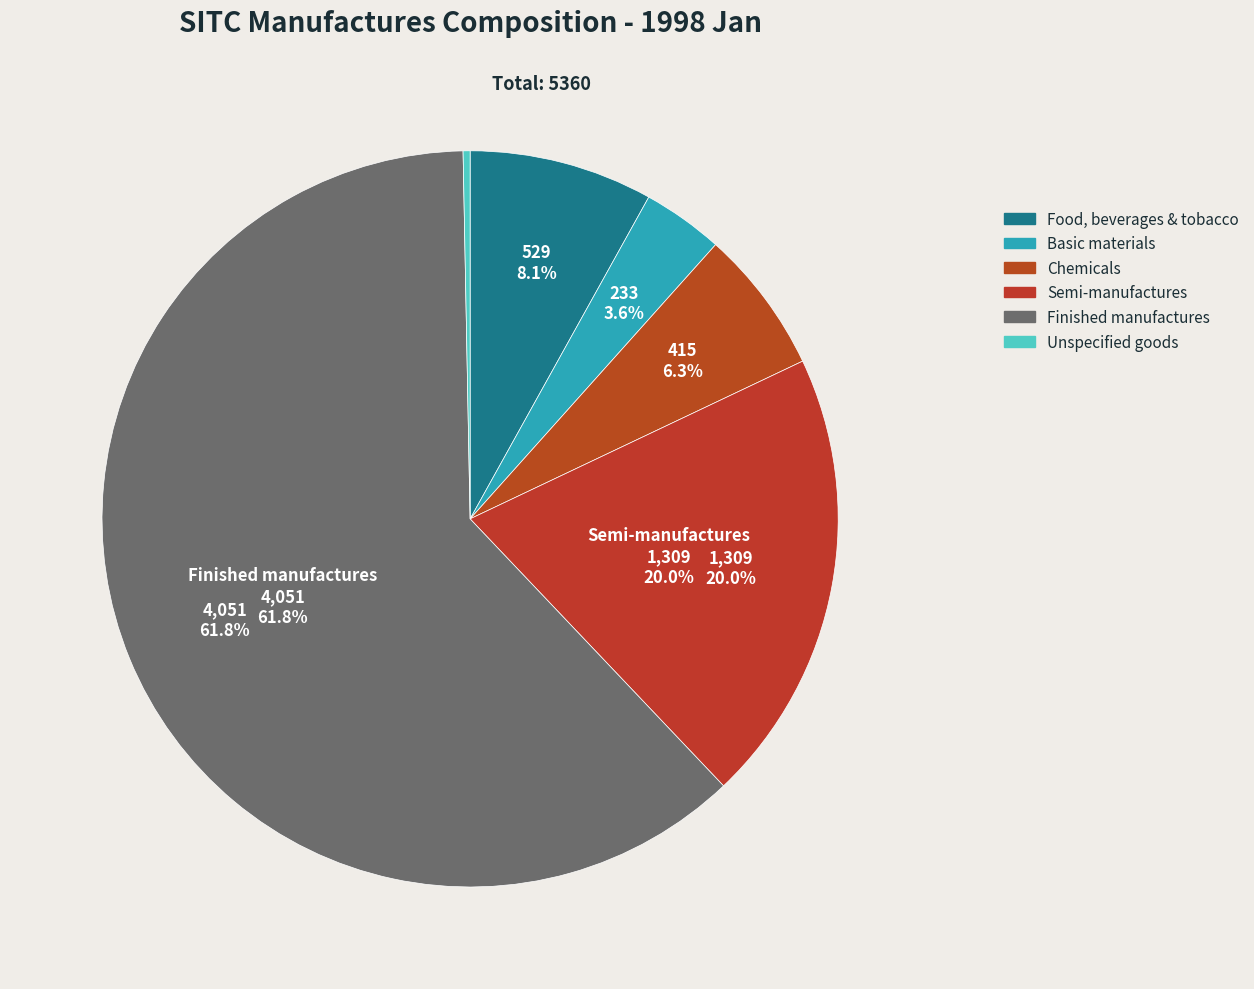

What percentage do Basic materials and Finished manufactures together represent?

65.3%